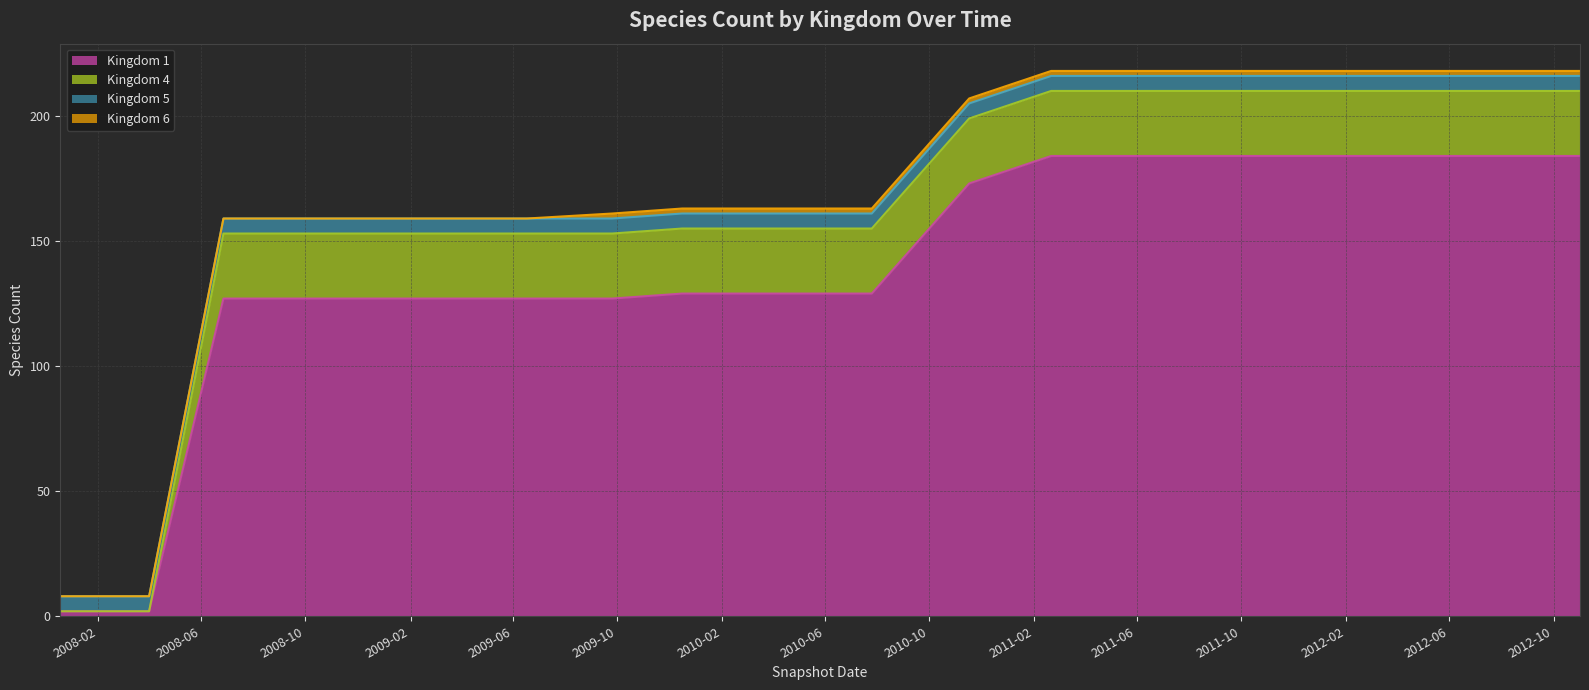

What position from the right is 2012-06?

7